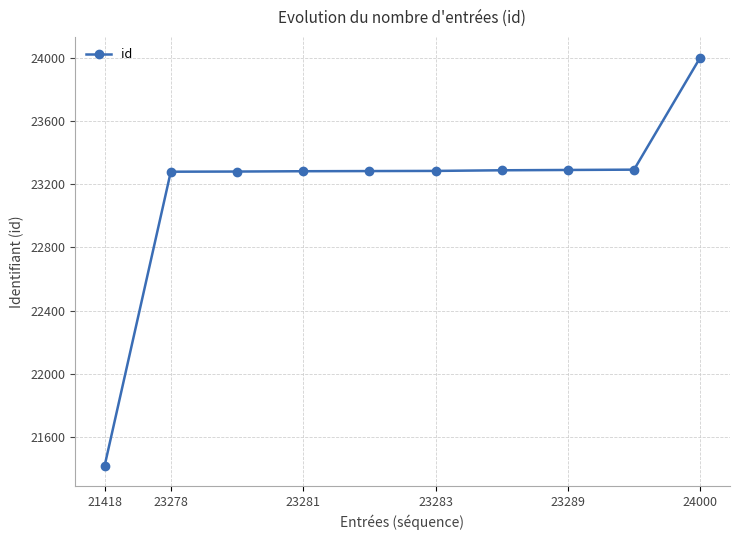

What is the sum of all values?

231688